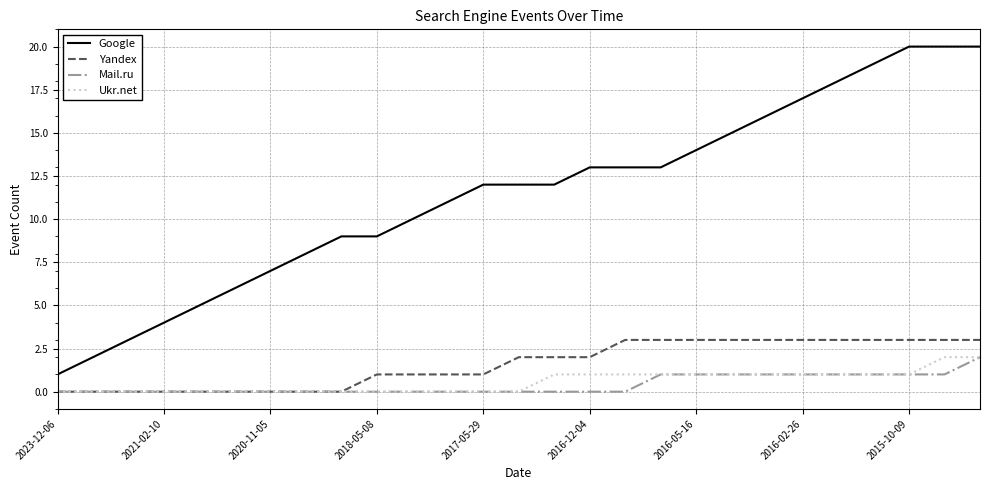

True or false: Mail.ru and Google cross at least once.

False